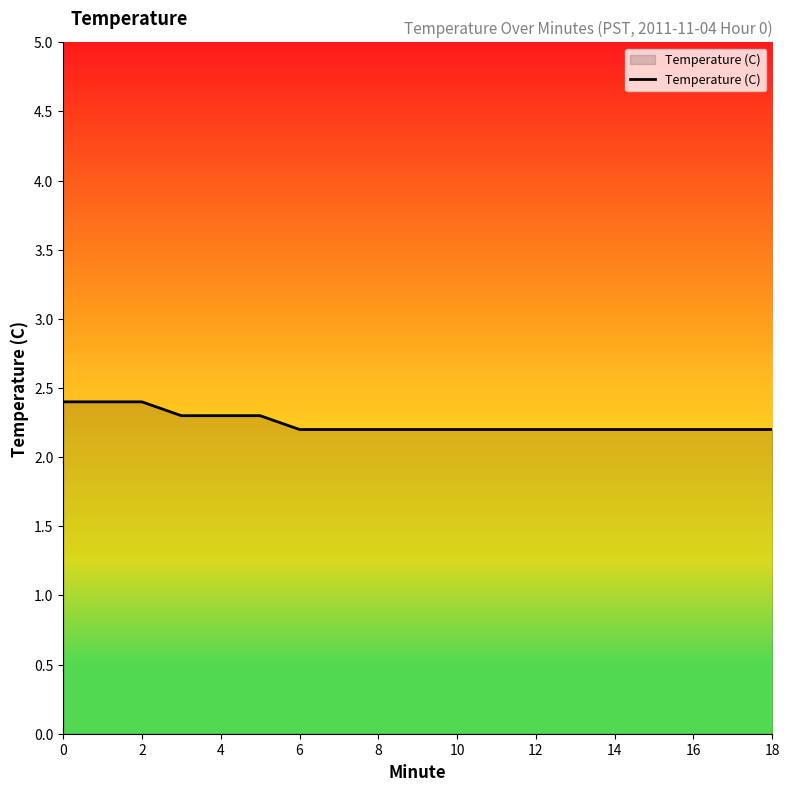

How many lines are shown in the chart?

1